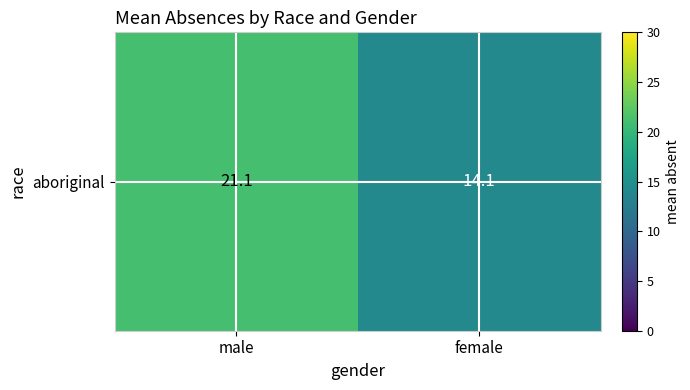

What is the difference between the values at male and female?

7.0